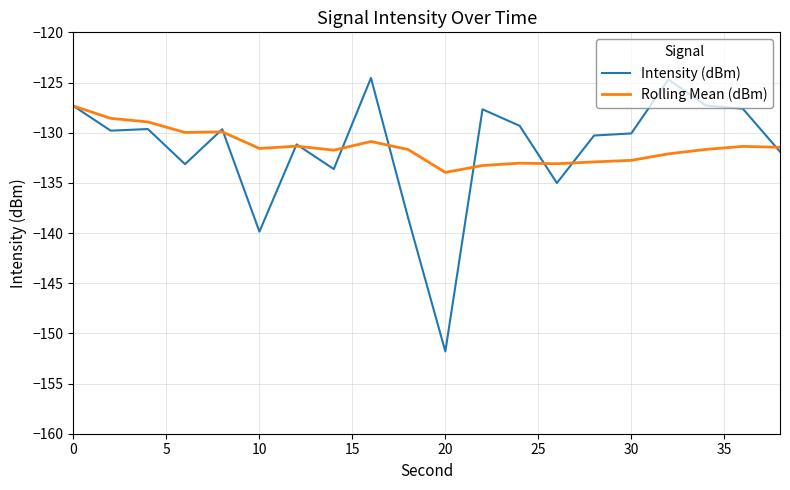

After their last crossing, which series has the higher values: Rolling Mean (dBm) or Intensity (dBm)?

Rolling Mean (dBm)